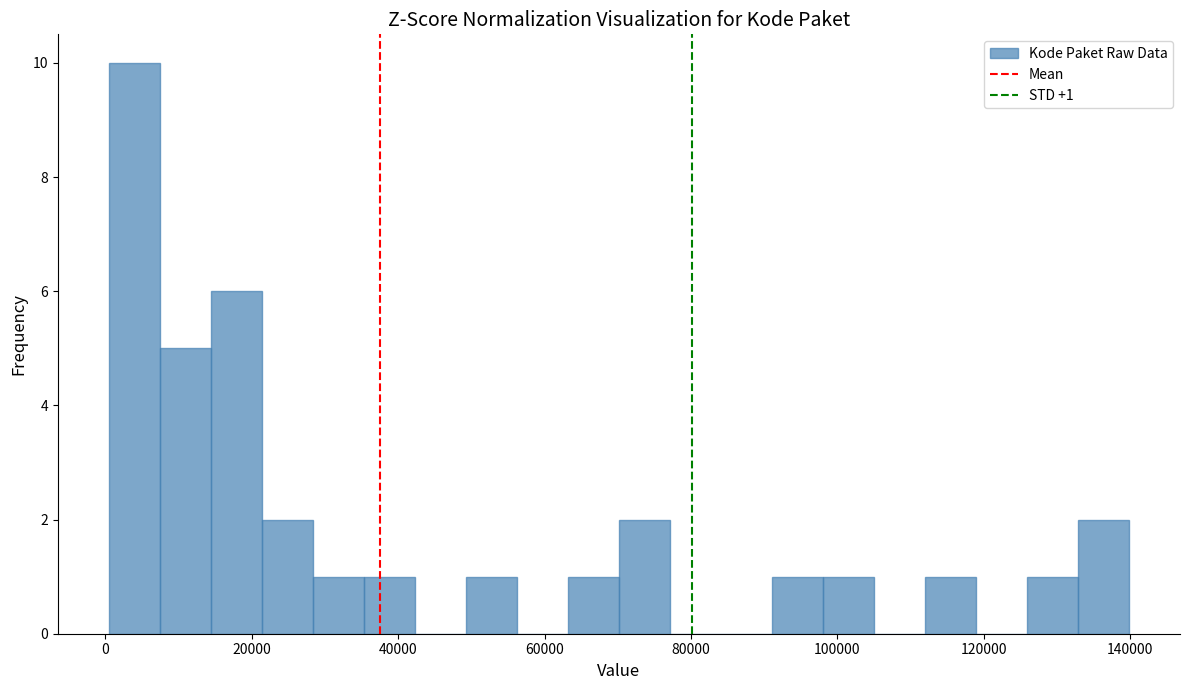

Around what value on the x-axis is the tallest bar? Give the approximate position of its centre, as read against the axis.

4000